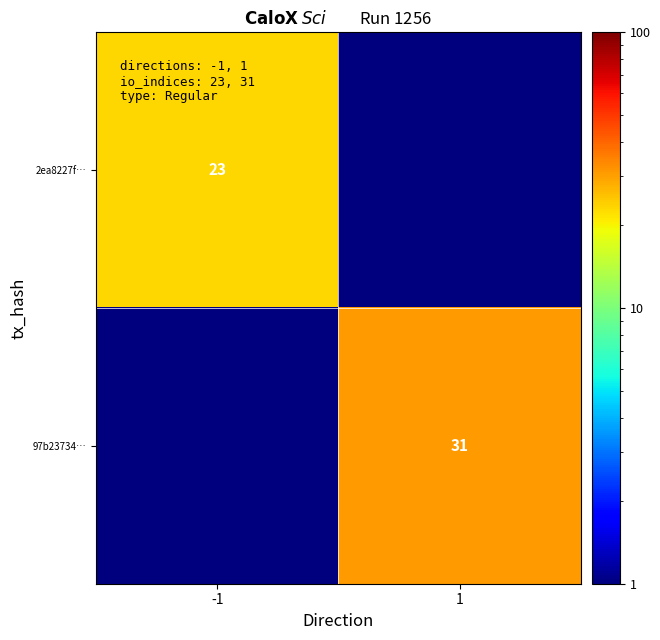

The 2ea8227f… series shows 23.0 at -1. True or false?

True